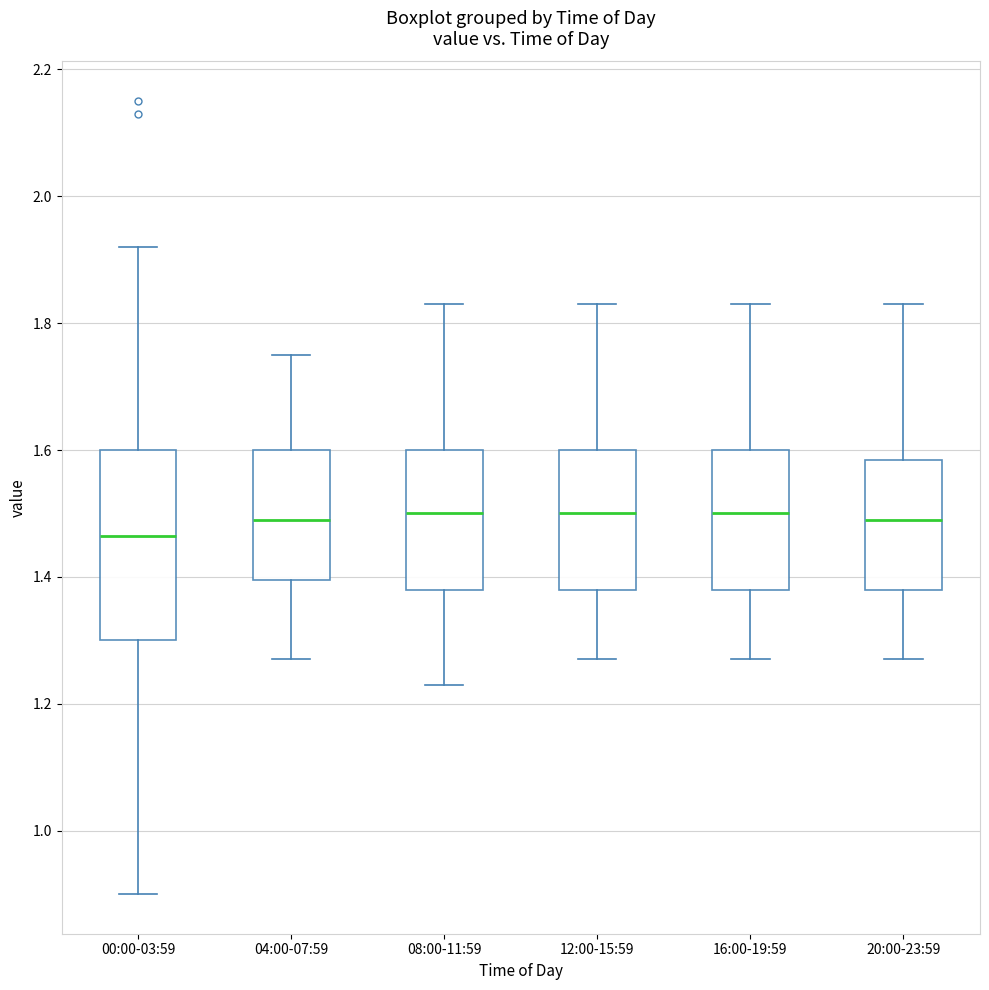

Where is the lower edge of the box for 08:00-11:59 on the y-axis? The values are not printed on the chart, so give them approximately, as read against the axis.

1.38